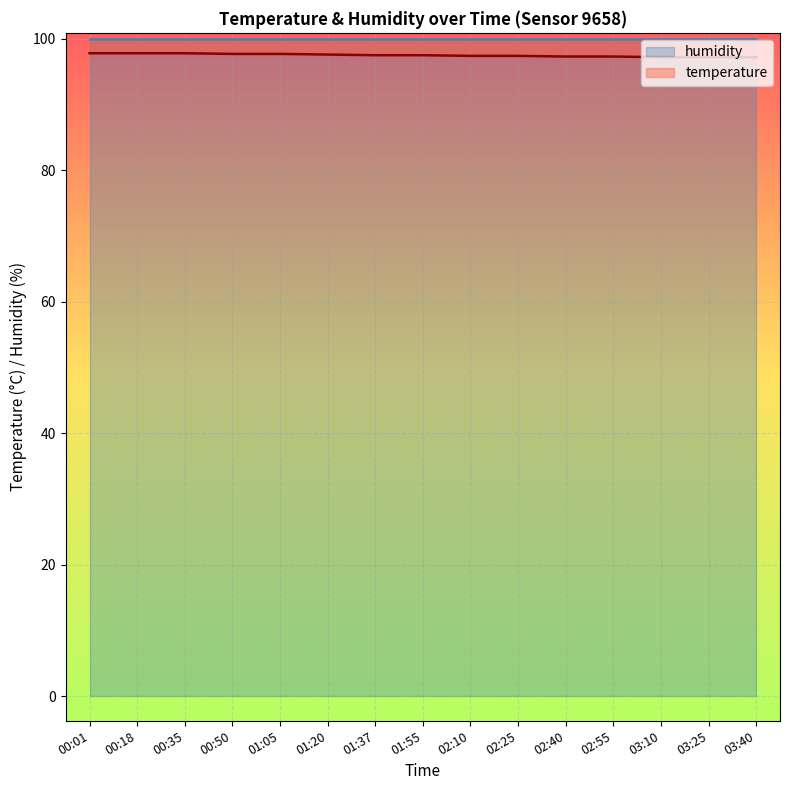

True or false: the data shows 153.0 at 01:37.

False